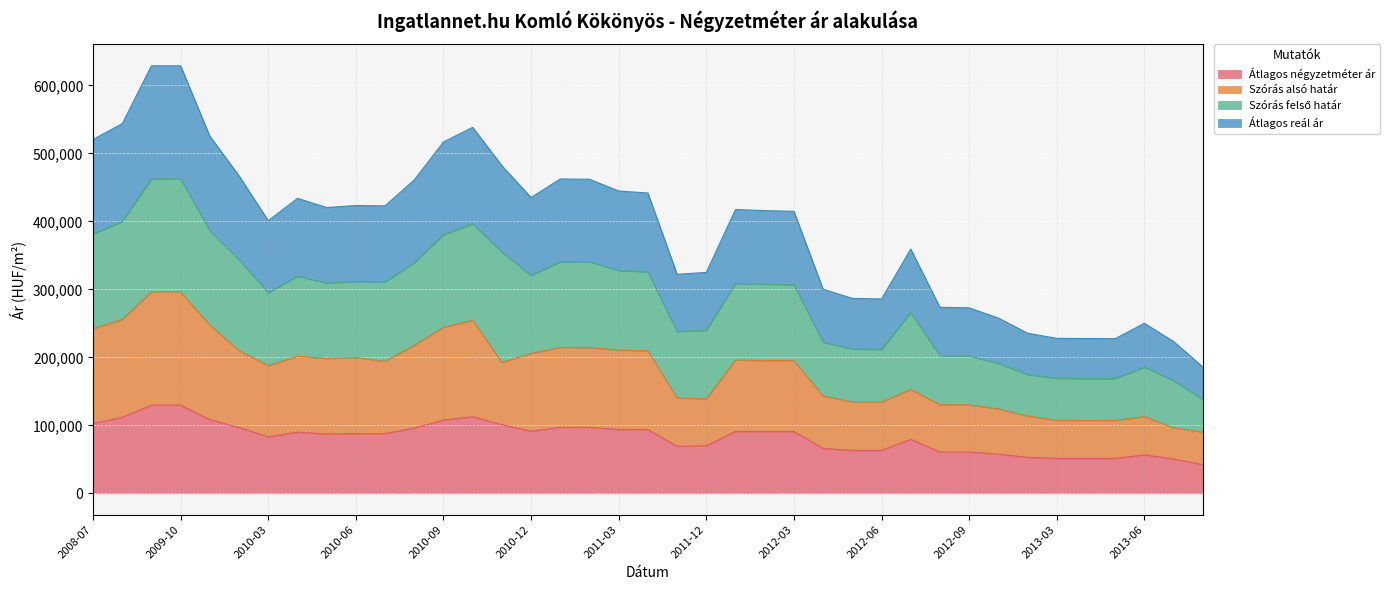

How many lines are shown in the chart?

4